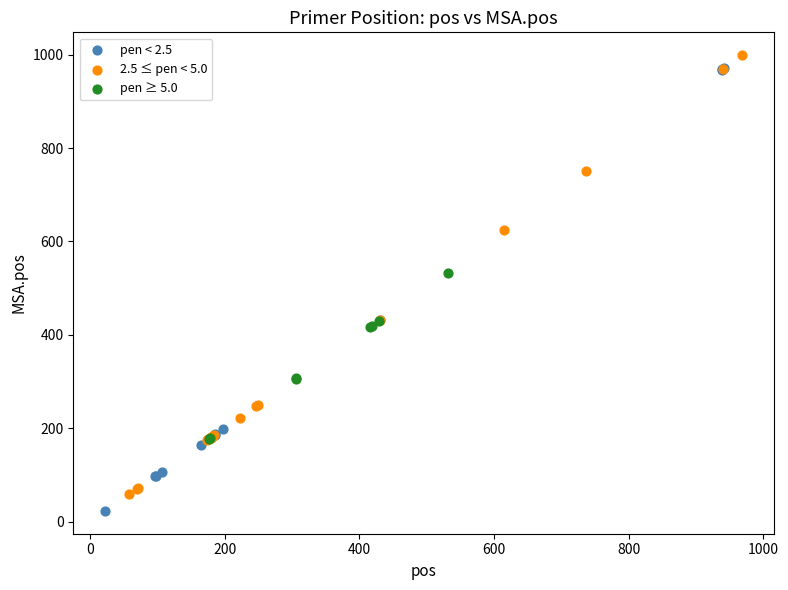

What are all the series names shown in the legend?

pen < 2.5, 2.5 ≤ pen < 5.0, pen ≥ 5.0